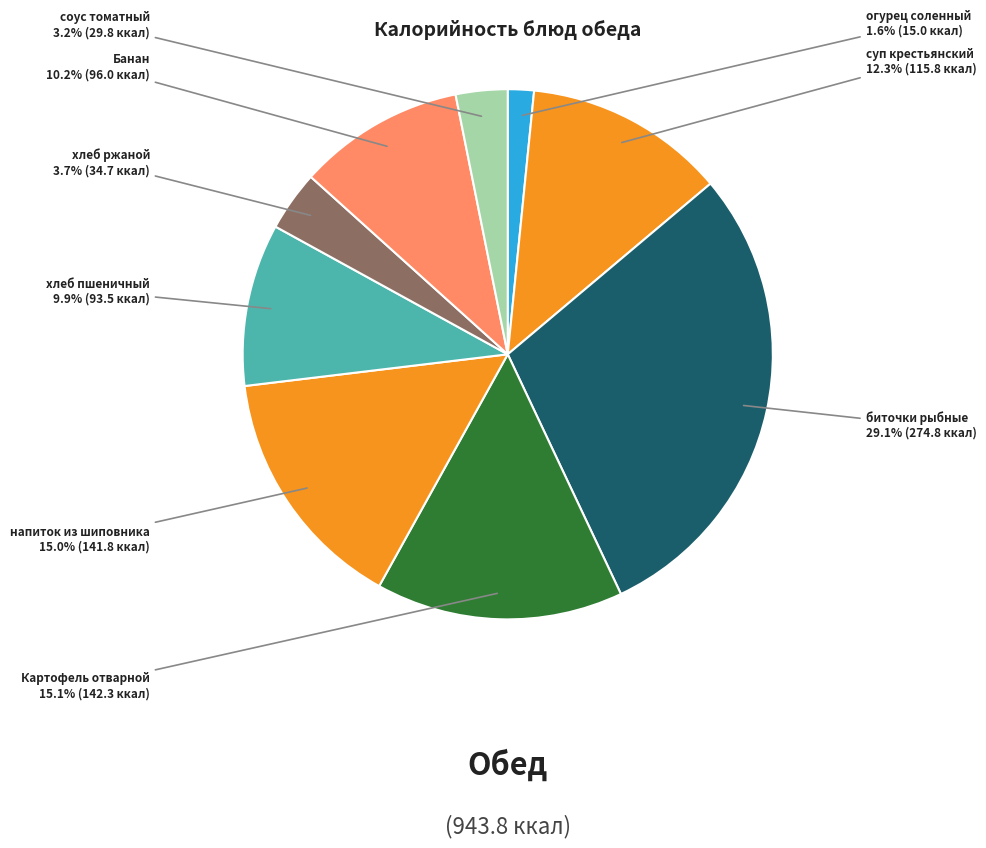

The Картофель отварной slice represents 4% of the pie. True or false?

False